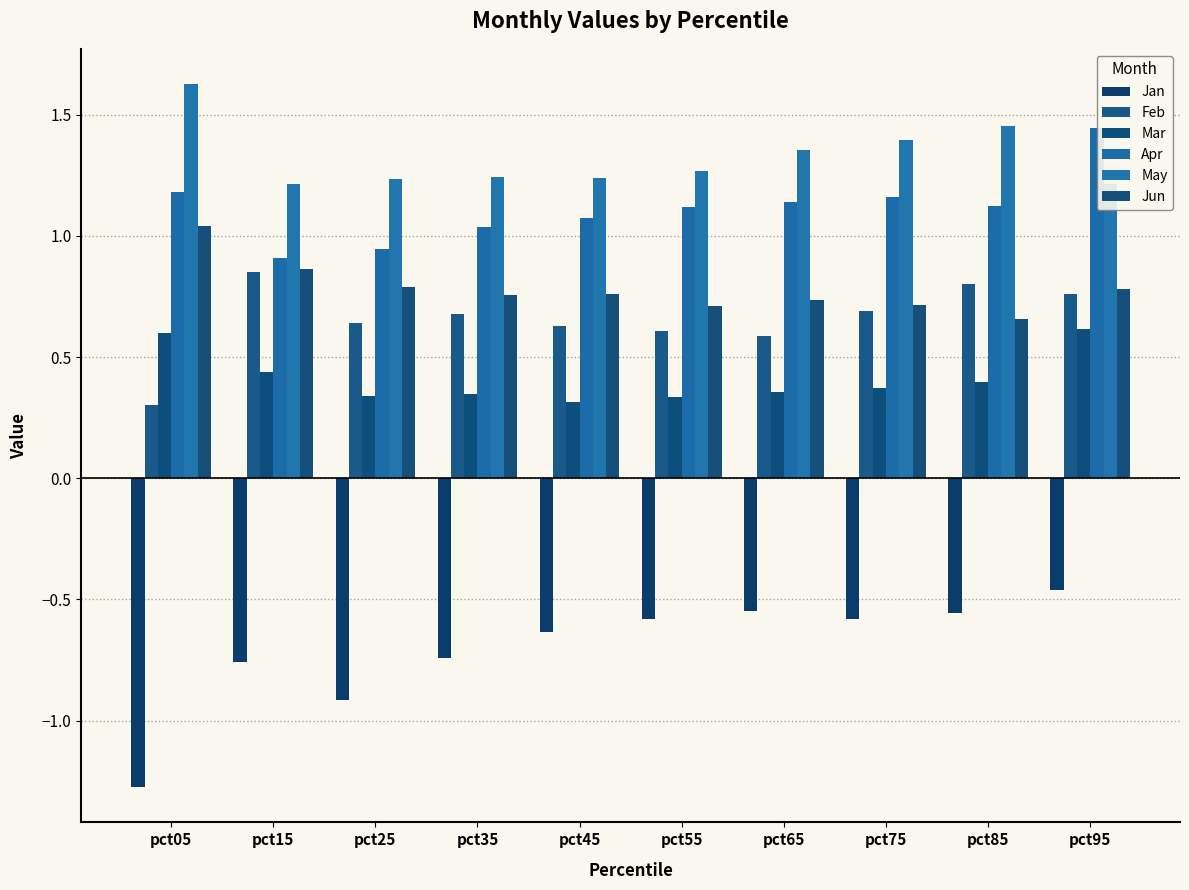

The value of May at pct15 is 1.2. True or false?

True